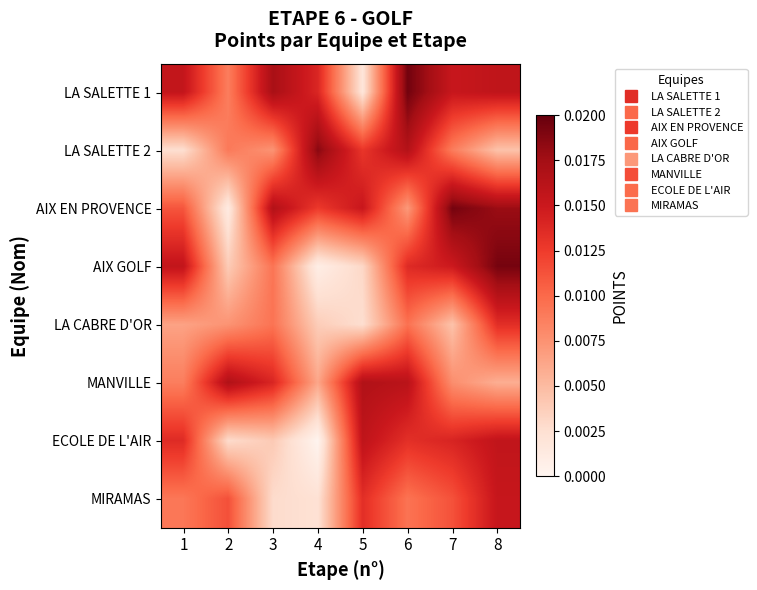

At which category does the chart reach its peak across all series?

6